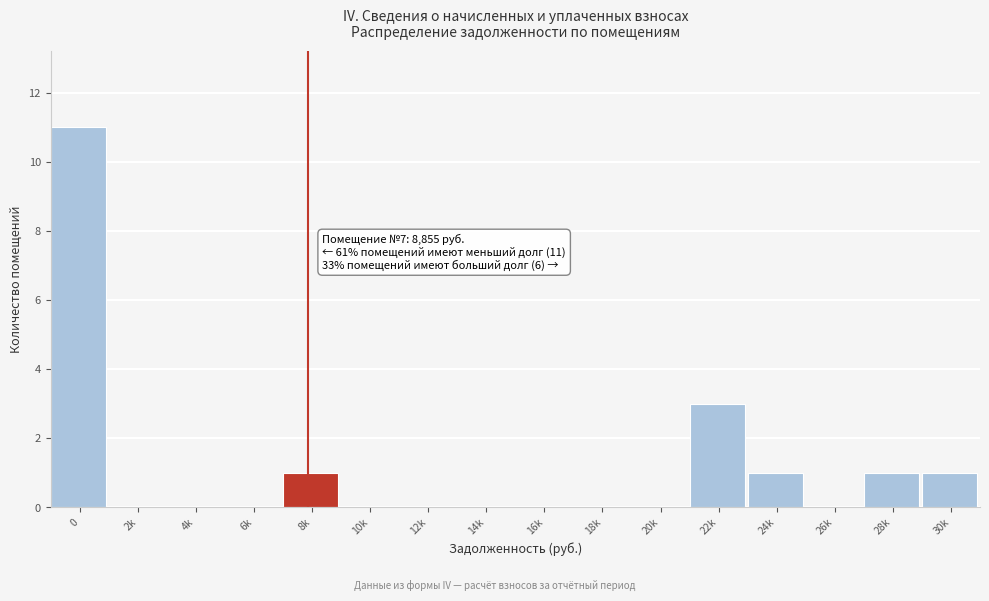

Reading left to right, transcribe all the data shown in this chart.

0=11	2k=0	4k=0	6k=0	8k=1	10k=0	12k=0	14k=0	16k=0	18k=0	20k=0	22k=3	24k=1	26k=0	28k=1	30k=1